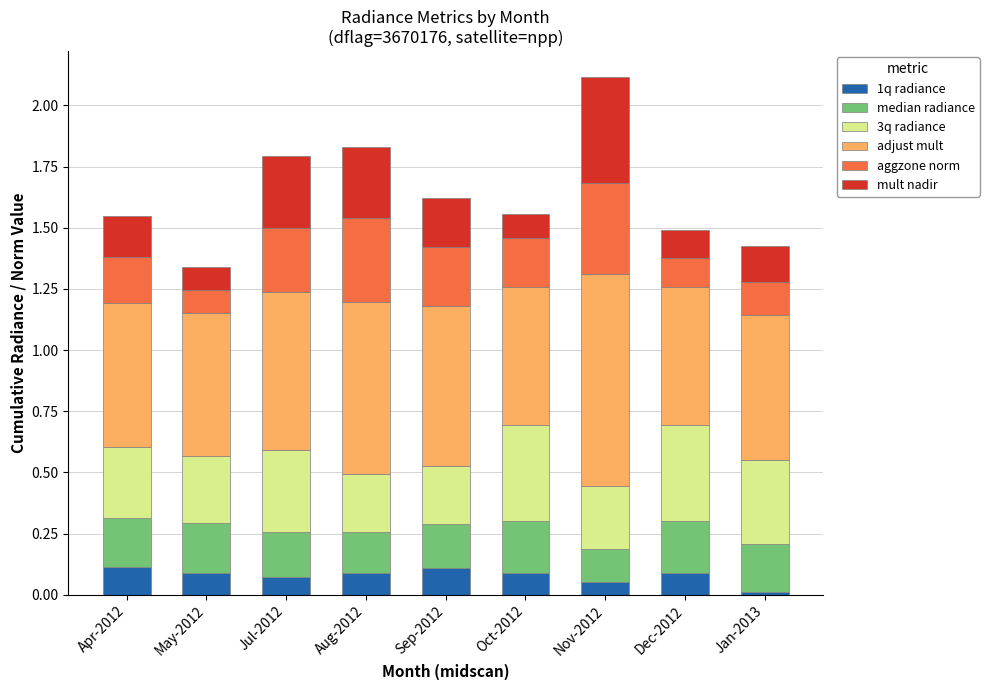

At which category is the sum across all series the highest?

Nov-2012